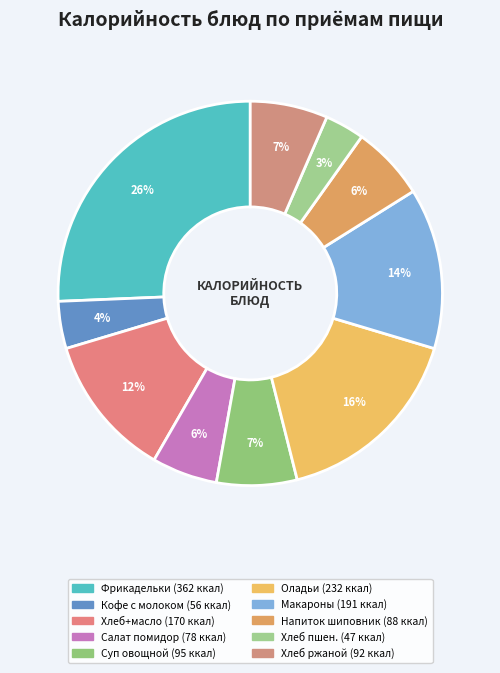

To the nearest percent, what is the average slice percentage?

10%